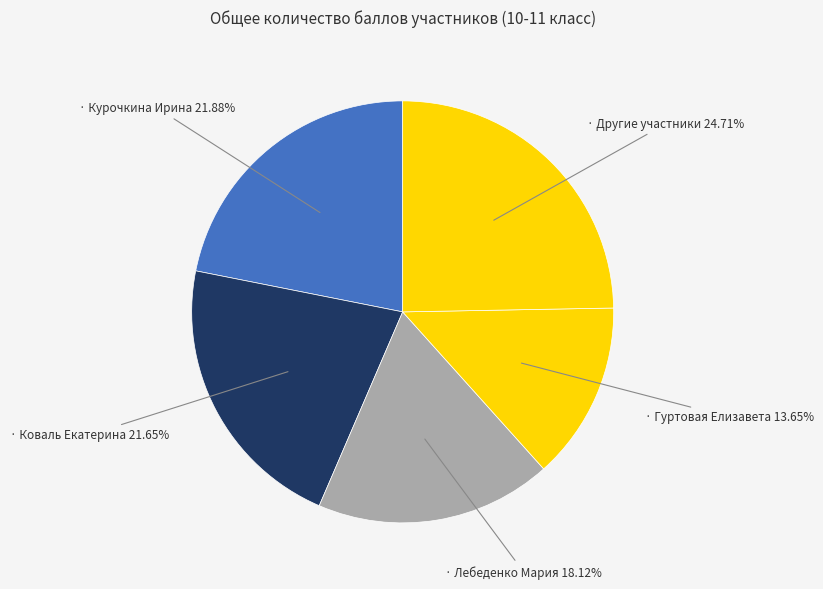

How many slices are in this pie chart?

5